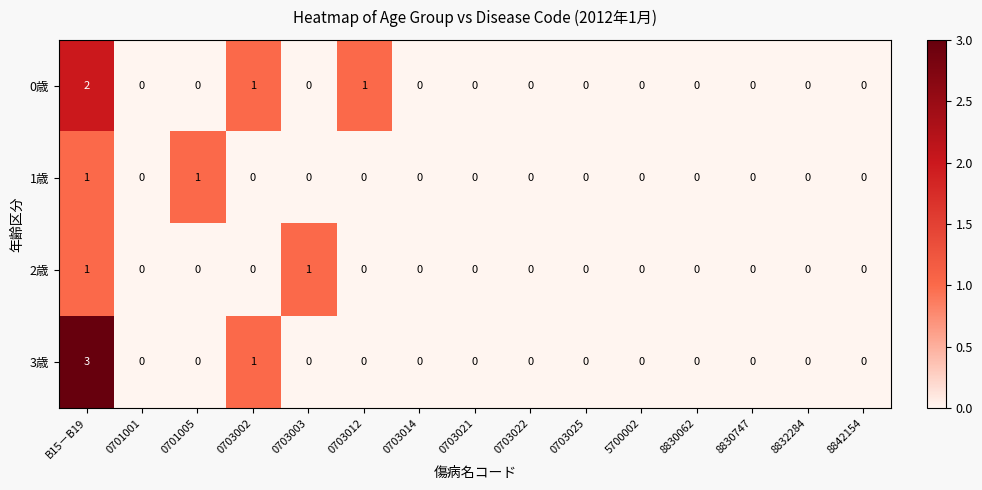

Is it true that 3歳 equals 1 at 0703014?

False